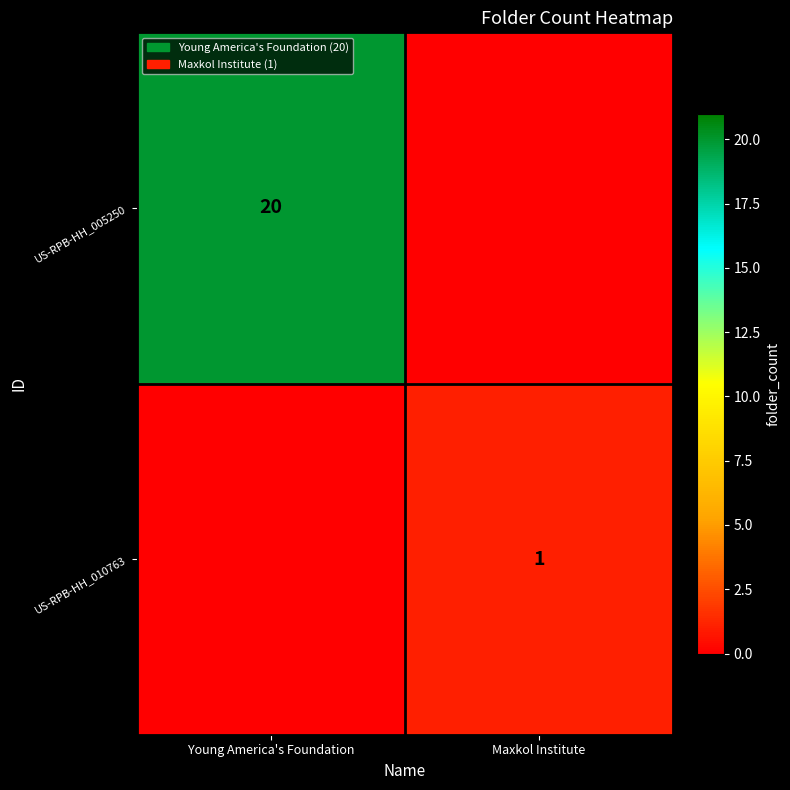

The US-RPB-HH_010763 series shows 0 at Maxkol Institute. True or false?

False